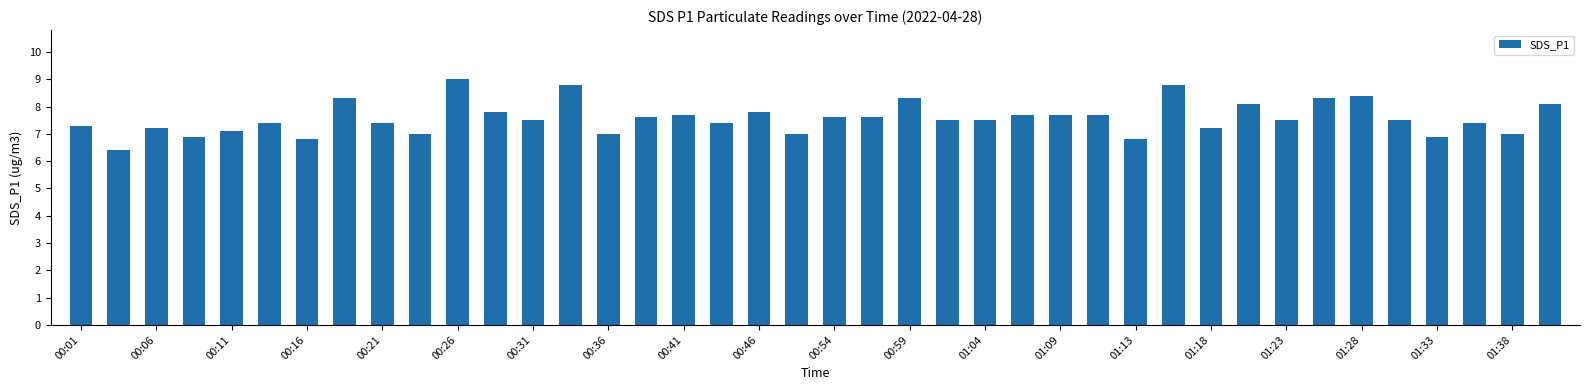

What is the value of the 36th bar from the left?

7.5